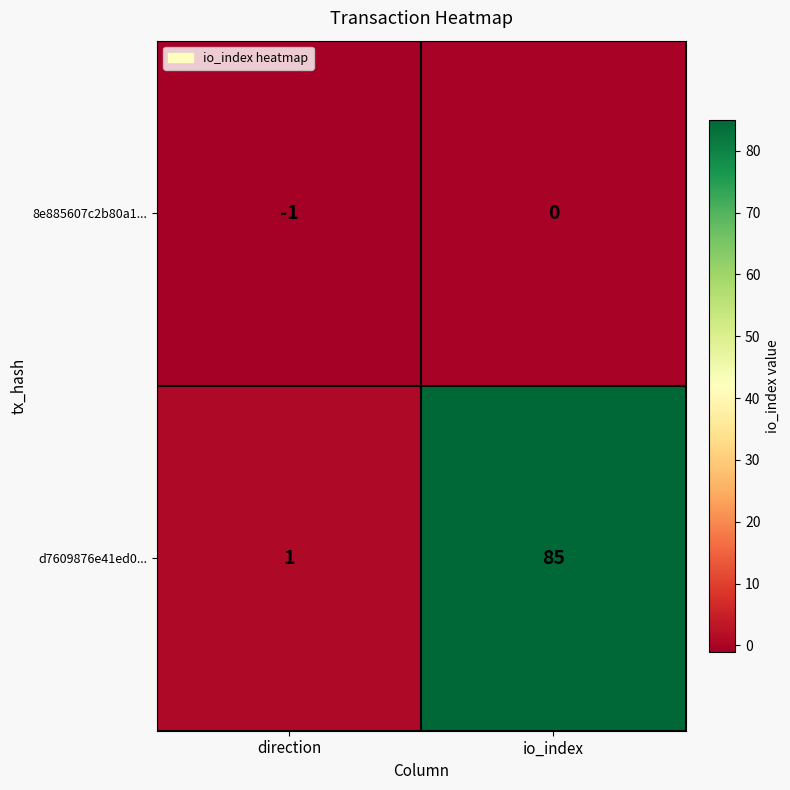

At direction, list the series in order from smallest to largest.

8e885607c2b80a1..., d7609876e41ed0...